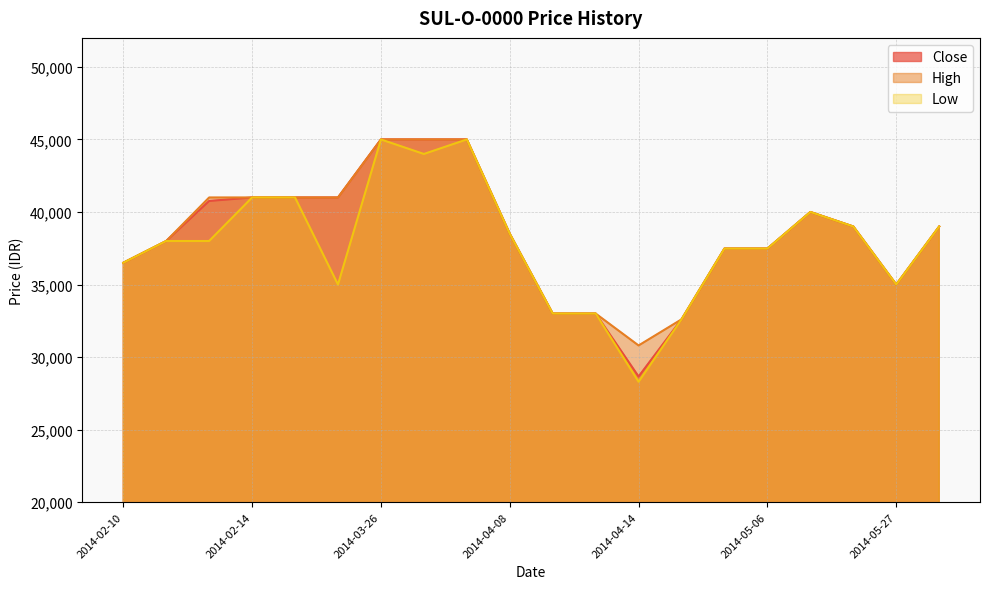

How many values in the High series exceed 39000?

8